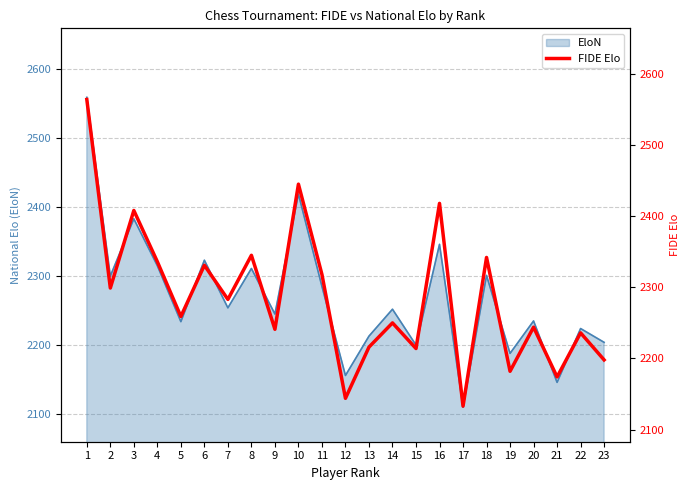

The chart shows a value of 2144 at 12. True or false?

True